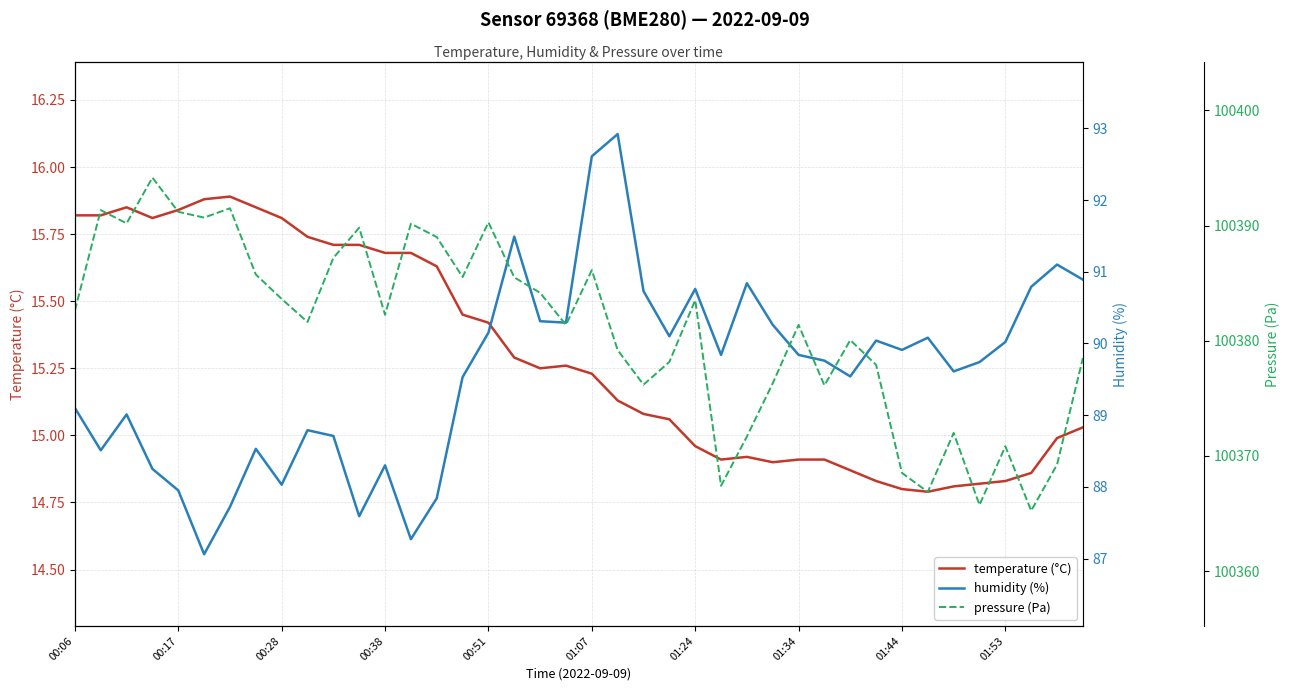

The temperature (°C) series shows 6.2 at 01:24. True or false?

False